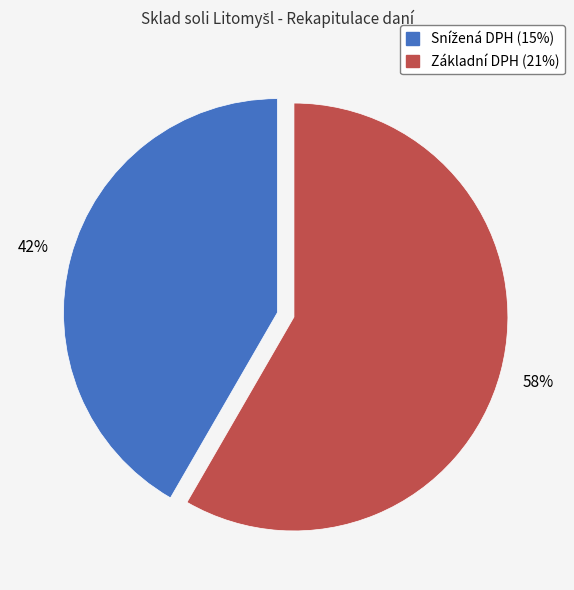

To the nearest percent, what is the average slice percentage?

50%